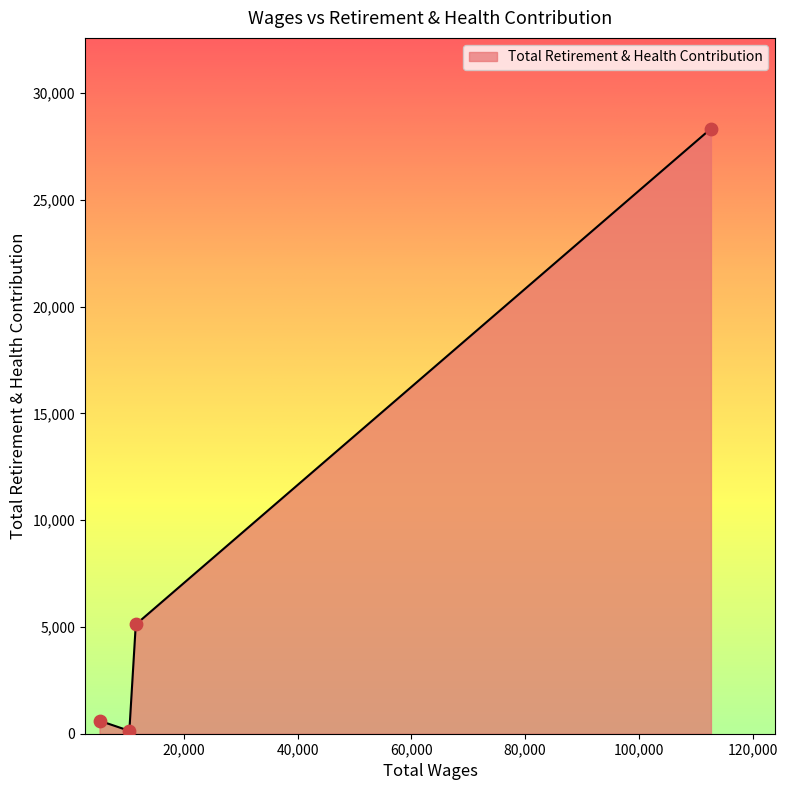

What is the greatest value displayed?

28340